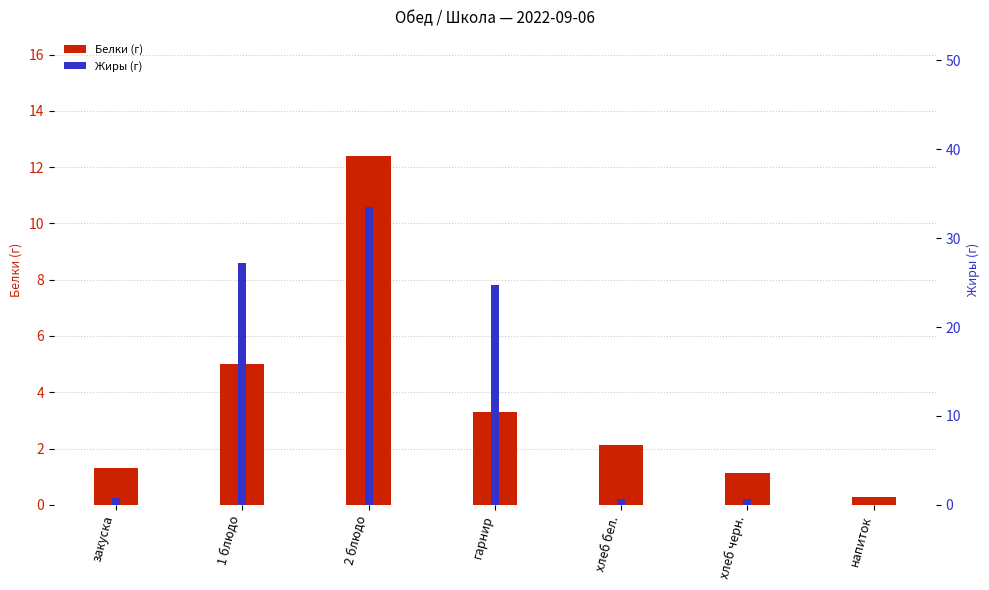

Between 2 блюдо and хлеб бел., which series saw the biggest shift?

Жиры (г)